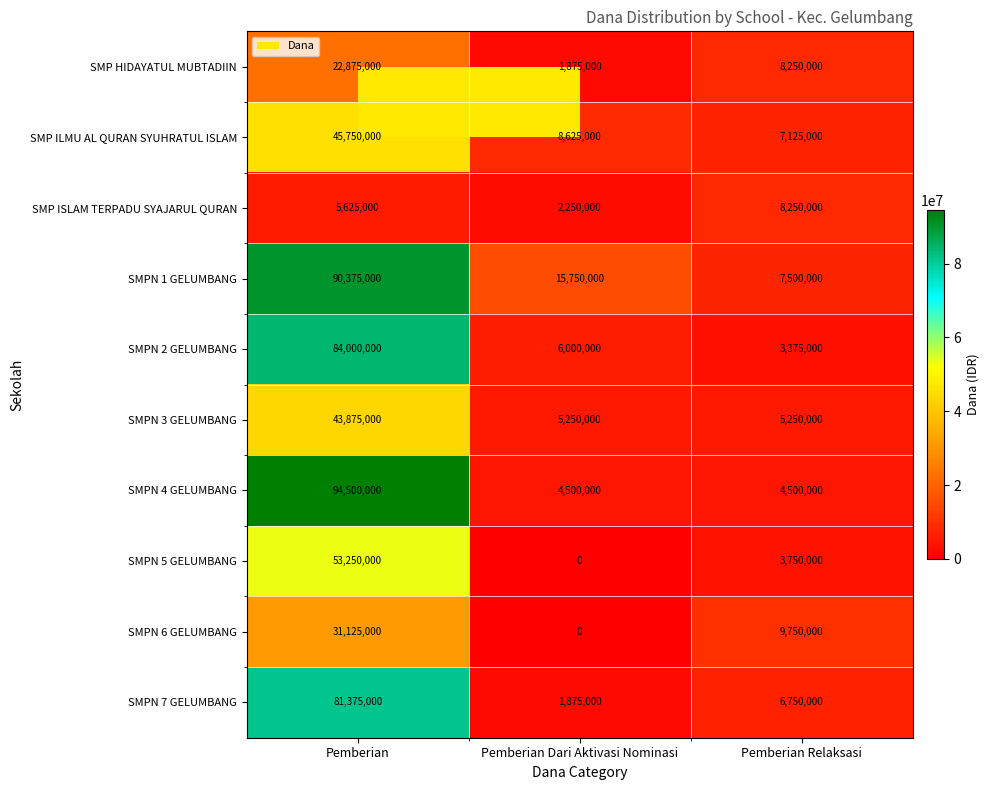

How many values in the SMPN 6 GELUMBANG series are below 9750000?

1